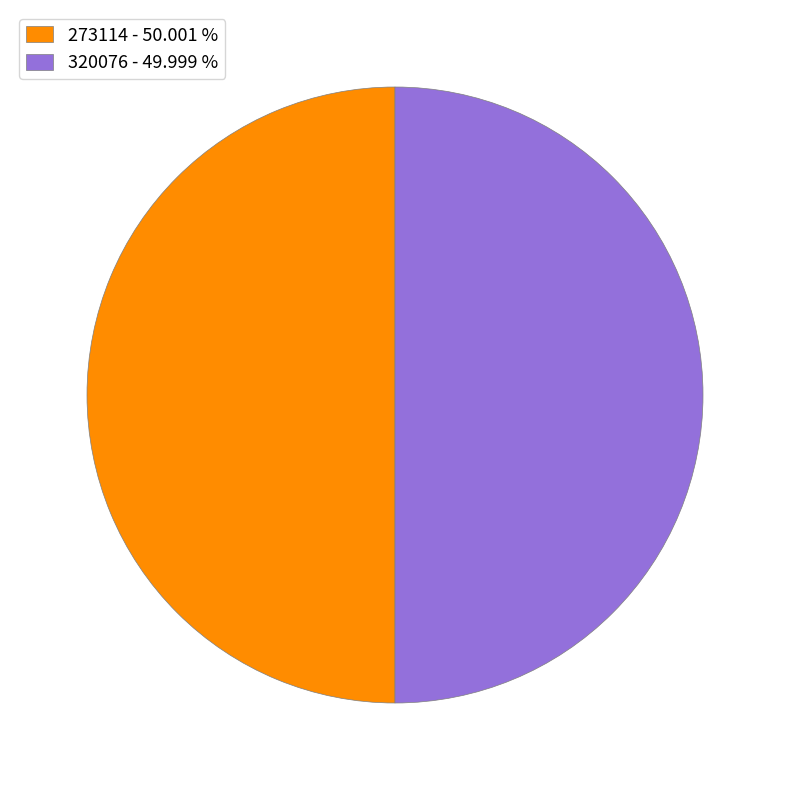

Do 320076 - 49.999 % and 273114 - 50.001 % together represent more than half of the pie?

Yes